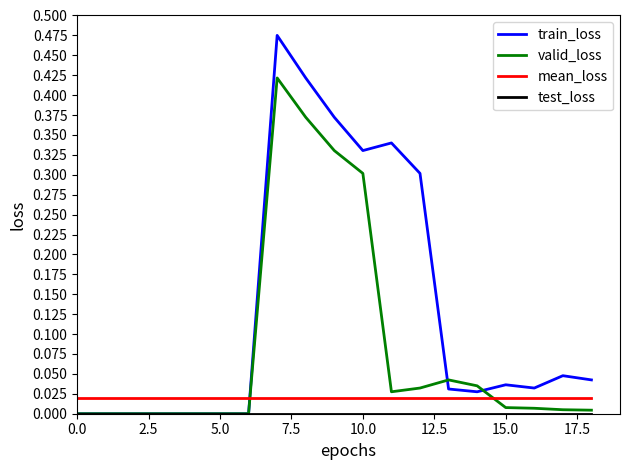

Which series has the largest range (max minus min)?

train_loss